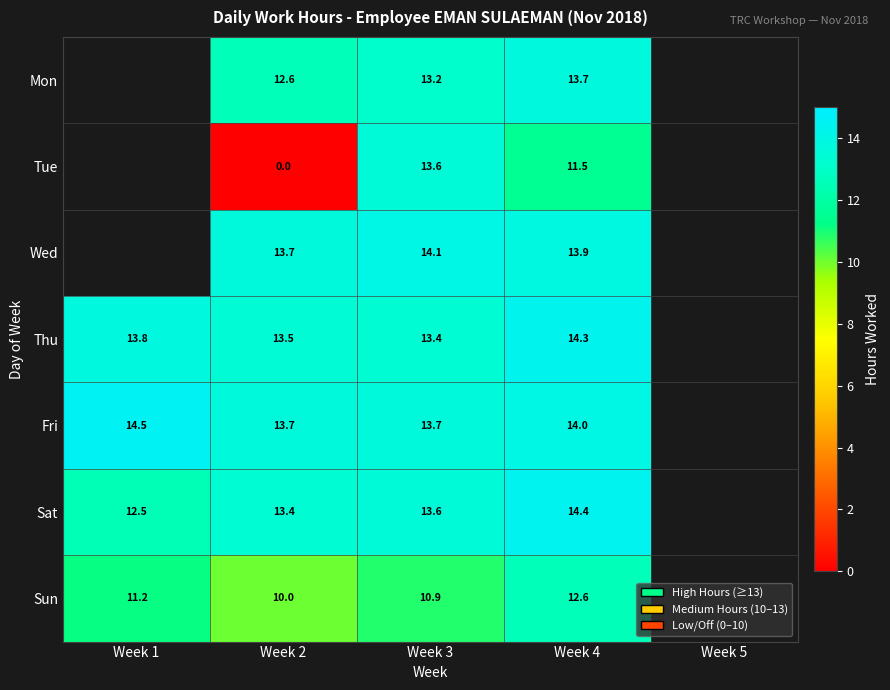

Is the value of Sat at Week 3 greater than the value of Fri at Week 4?

No